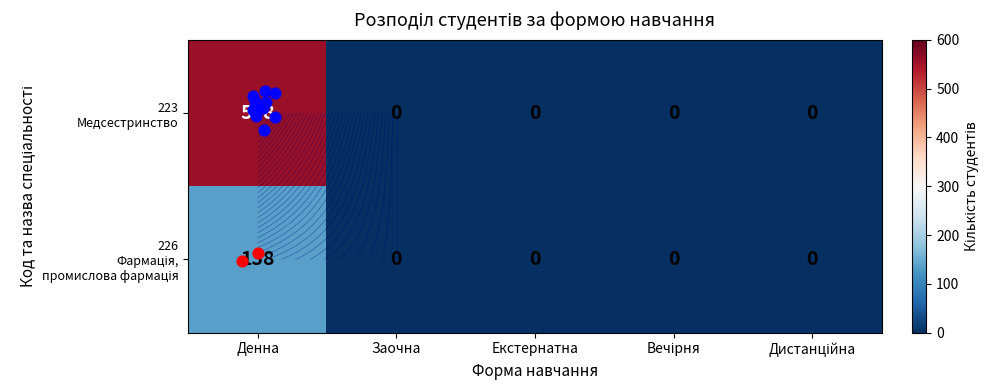

Which category has the highest value across all series?

Денна